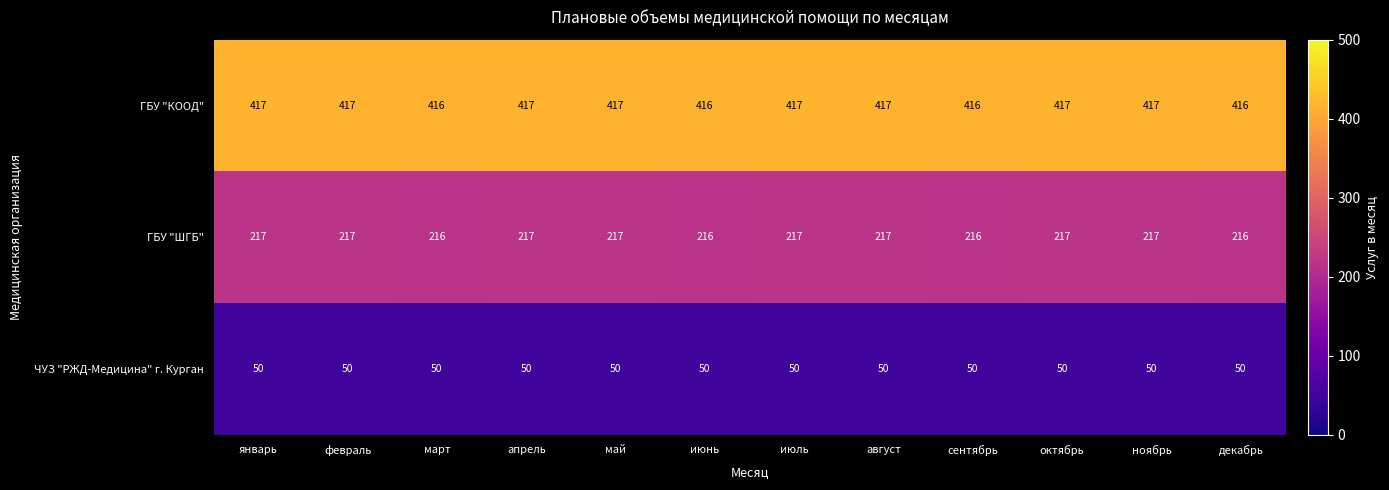

What is the total value across all series at декабрь?

682